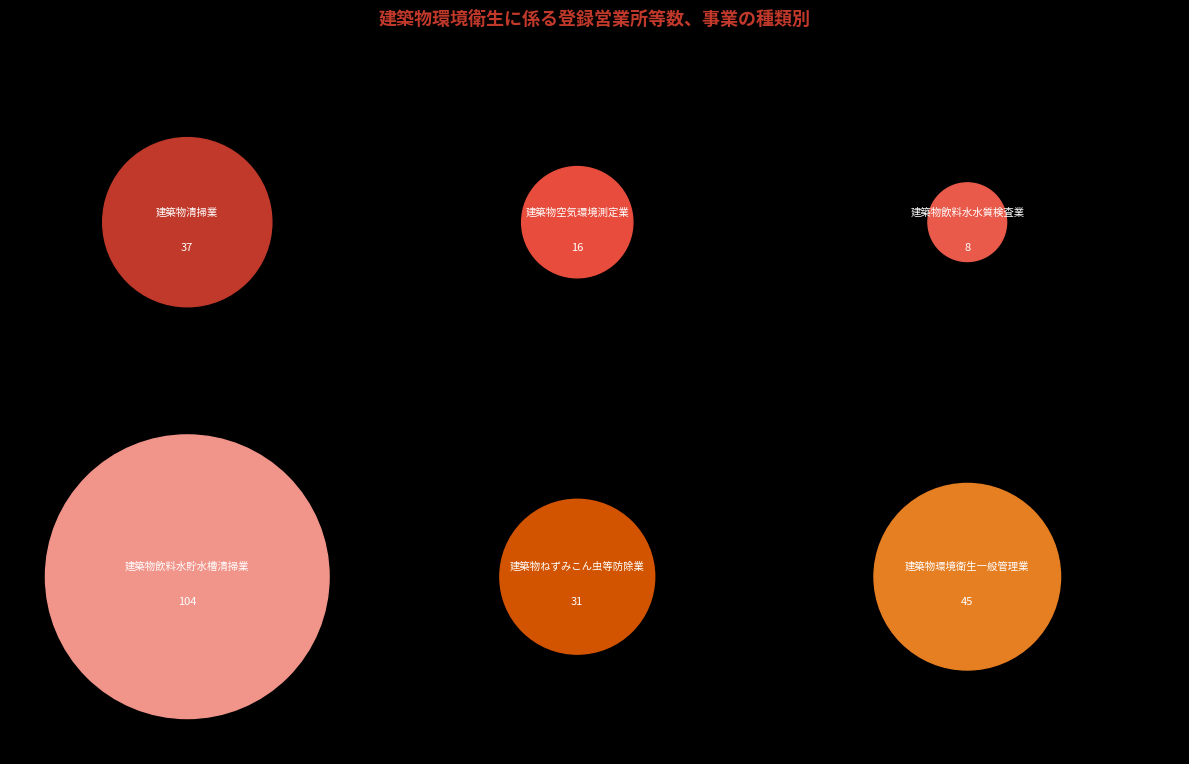

How many segments does this pie chart have?

6